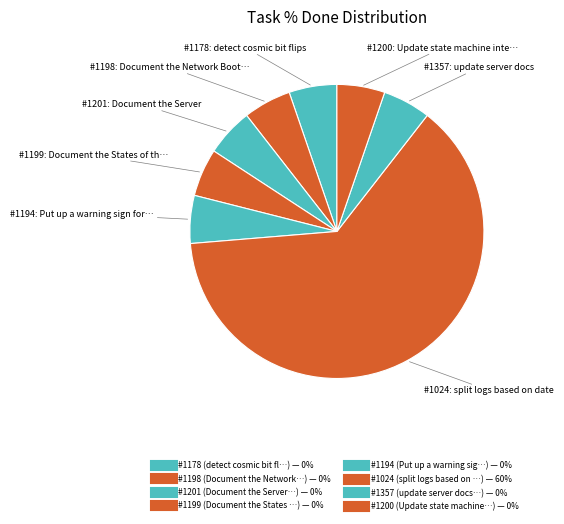

How many slices are in this pie chart?

8